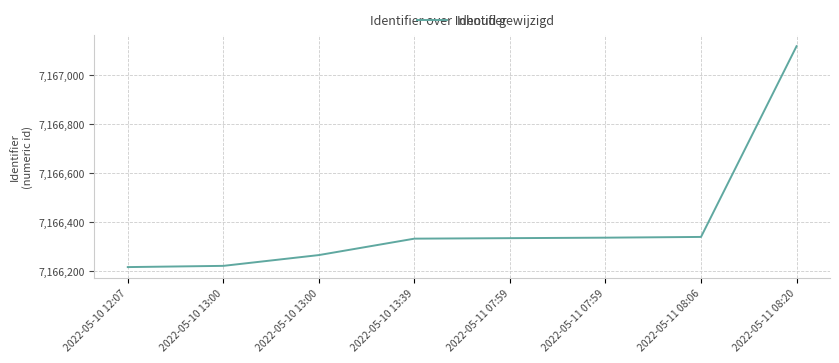

List the labels in order of value, smallest first.

2022-05-10 12:07, 2022-05-10 13:00, 2022-05-10 13:00, 2022-05-10 13:39, 2022-05-11 07:59, 2022-05-11 07:59, 2022-05-11 08:06, 2022-05-11 08:20